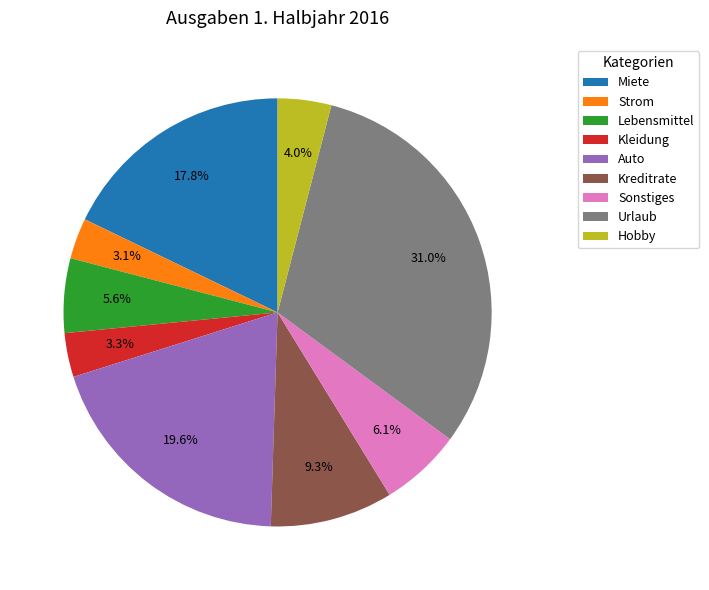

Which has a higher value, Miete or Auto?

Auto